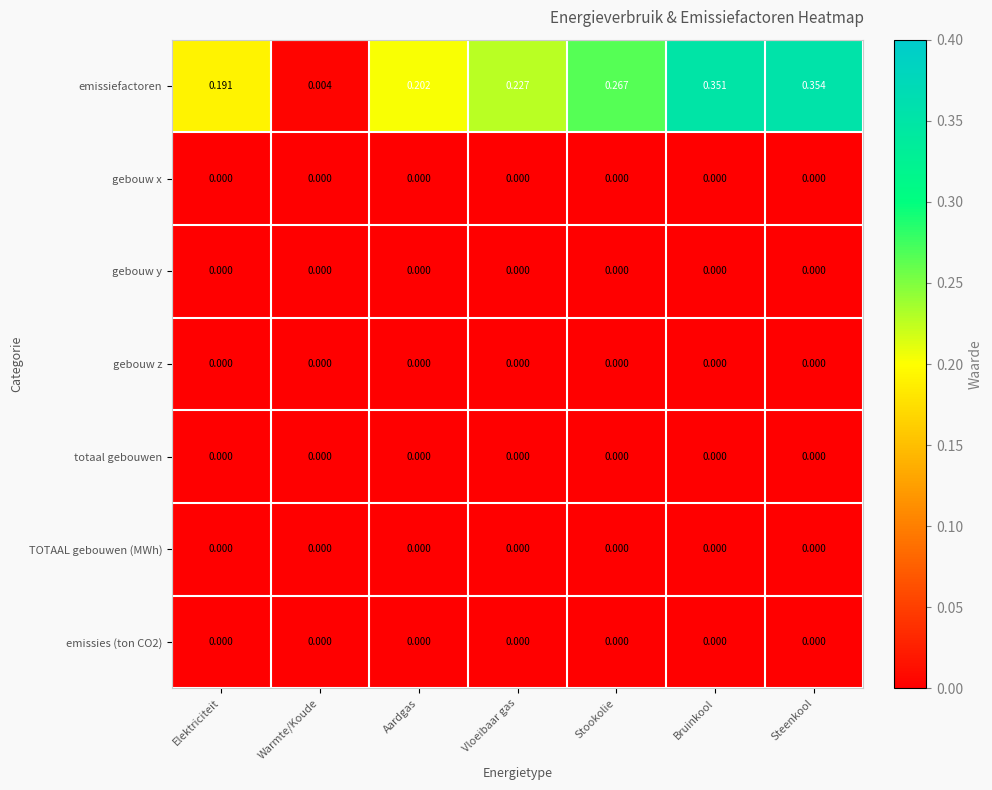

Which series has the widest spread of values?

emissiefactoren